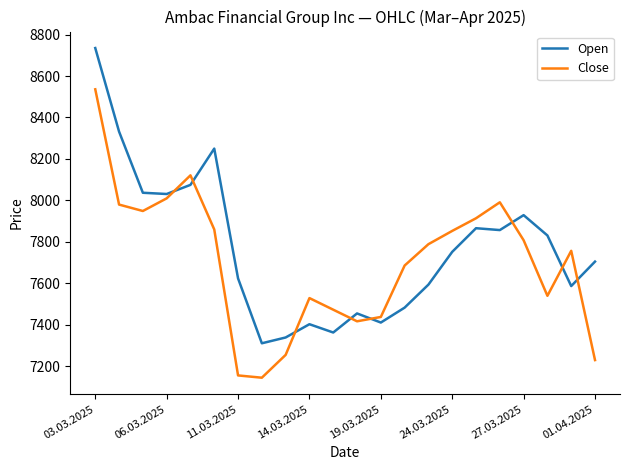

What is the average value of the Open series?

7771